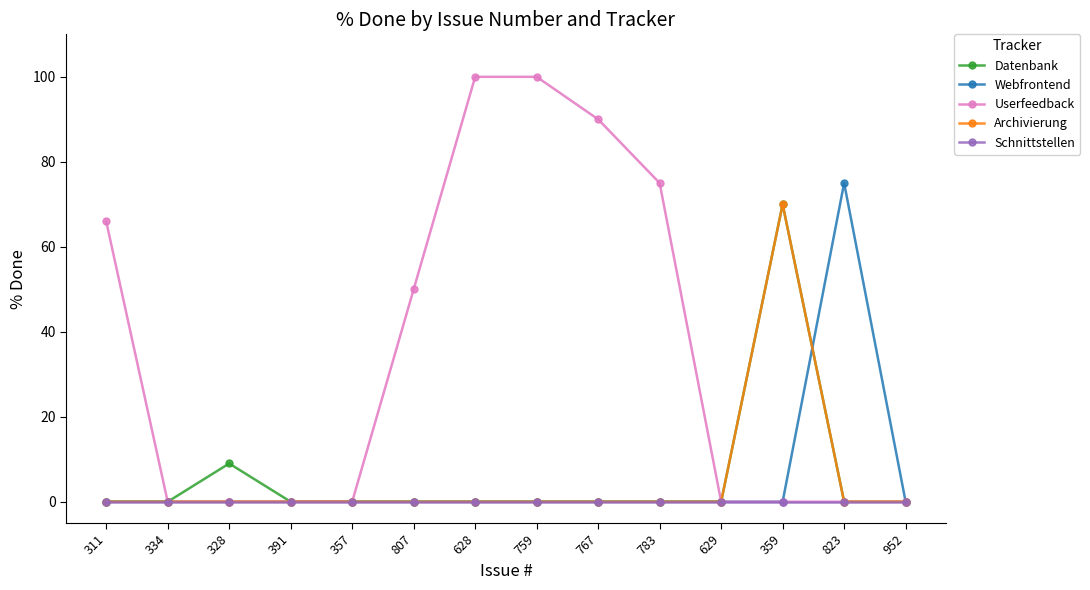

Reading left to right, extract all data points from this chart.

Datenbank: 0	0	9	0	0	0	0	0	0	0	0	70	0	0
Webfrontend: 0	0	0	0	0	0	0	0	0	0	0	0	75	0
Userfeedback: 66	0	0	0	0	50	100	100	90	75	0	0	0	0
Archivierung: 0	0	0	0	0	0	0	0	0	0	0	70	0	0
Schnittstellen: 0	0	0	0	0	0	0	0	0	0	0	0	0	0